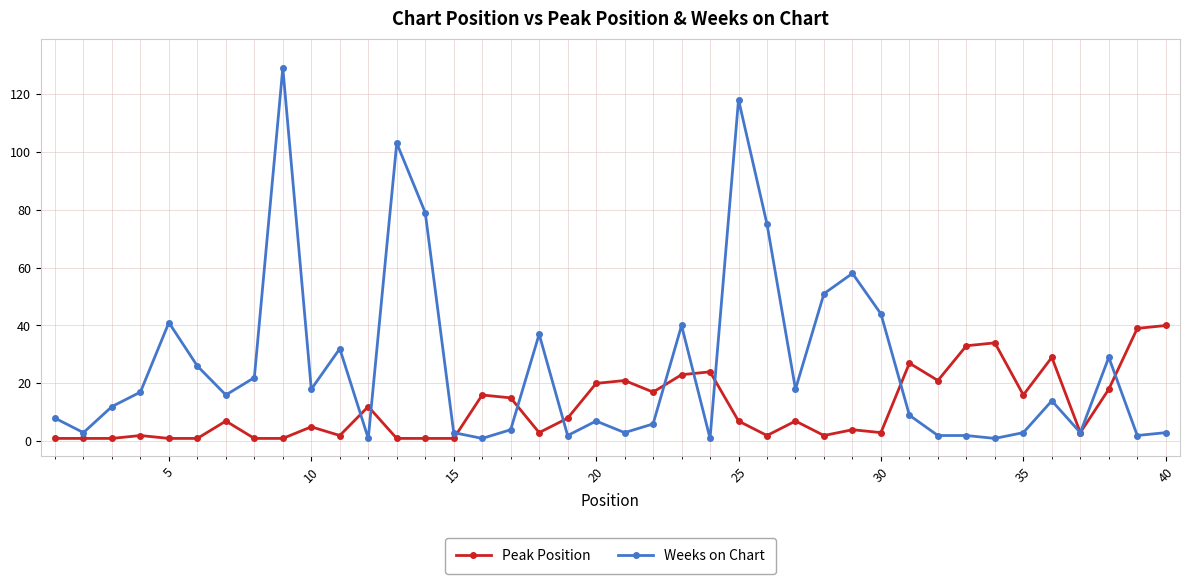

Reading right to left, transcribe all the data shown in this chart.

Peak Position: 40	39	18	3	29	16	34	33	21	27	3	4	2	7	2	7	24	23	17	21	20	8	3	15	16	1	1	1	12	2	5	1	1	7	1	1	2	1	1	1
Weeks on Chart: 3	2	29	3	14	3	1	2	2	9	44	58	51	18	75	118	1	40	6	3	7	2	37	4	1	3	79	103	1	32	18	129	22	16	26	41	17	12	3	8